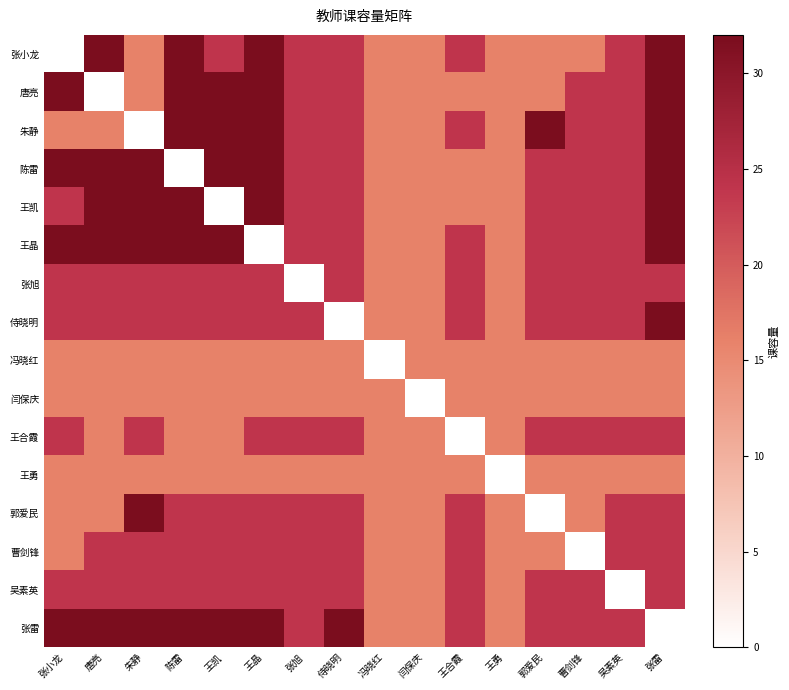

Which series has the widest spread of values?

张小龙